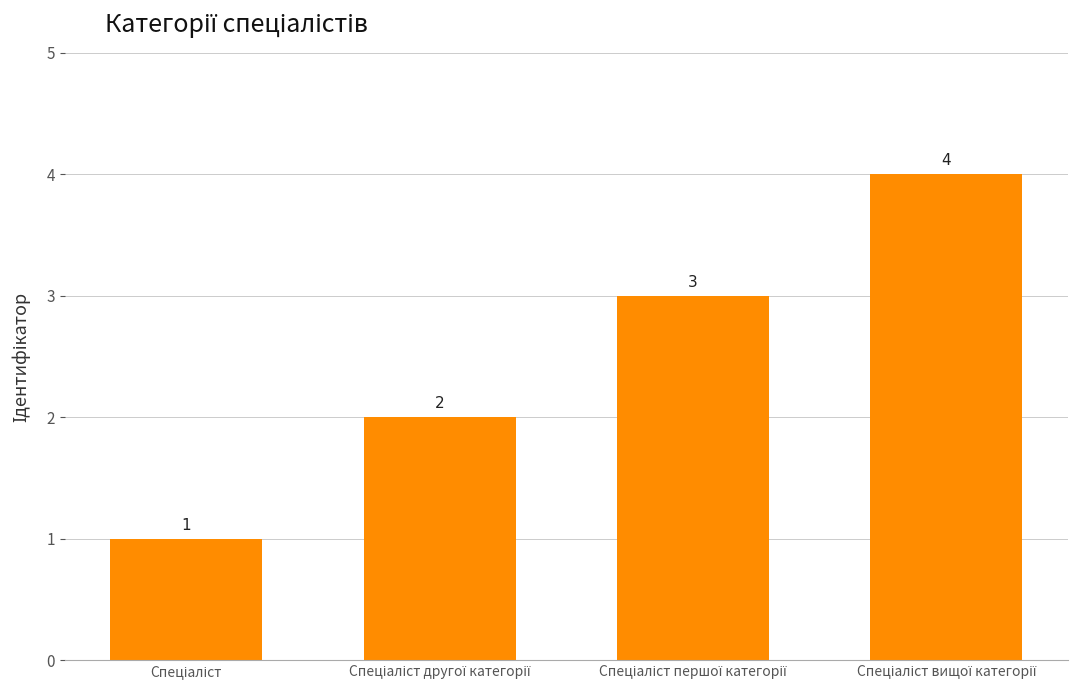

What is the maximum value shown in the chart?

4